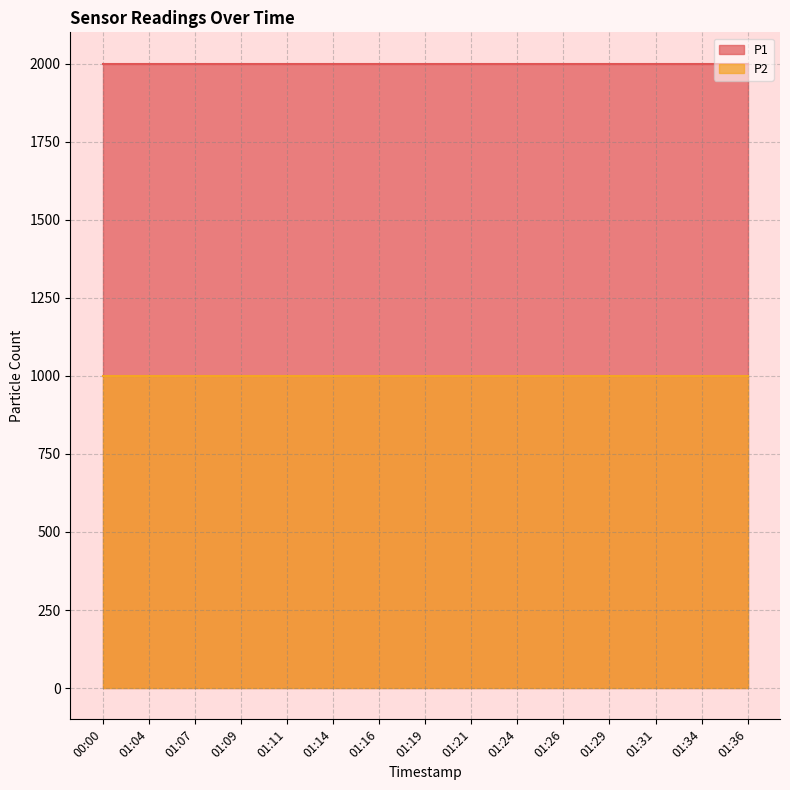

Reading left to right, extract all data points from this chart.

P1: 00:00=1999.9	01:04=1999.9	01:07=1999.9	01:09=1999.9	01:11=1999.9	01:14=1999.9	01:16=1999.9	01:19=1999.9	01:21=1999.9	01:24=1999.9	01:26=1999.9	01:29=1999.9	01:31=1999.9	01:34=1999.9	01:36=1999.9
P2: 00:00=999.9	01:04=999.9	01:07=999.9	01:09=999.9	01:11=999.9	01:14=999.9	01:16=999.9	01:19=999.9	01:21=999.9	01:24=999.9	01:26=999.9	01:29=999.9	01:31=999.9	01:34=999.9	01:36=999.9